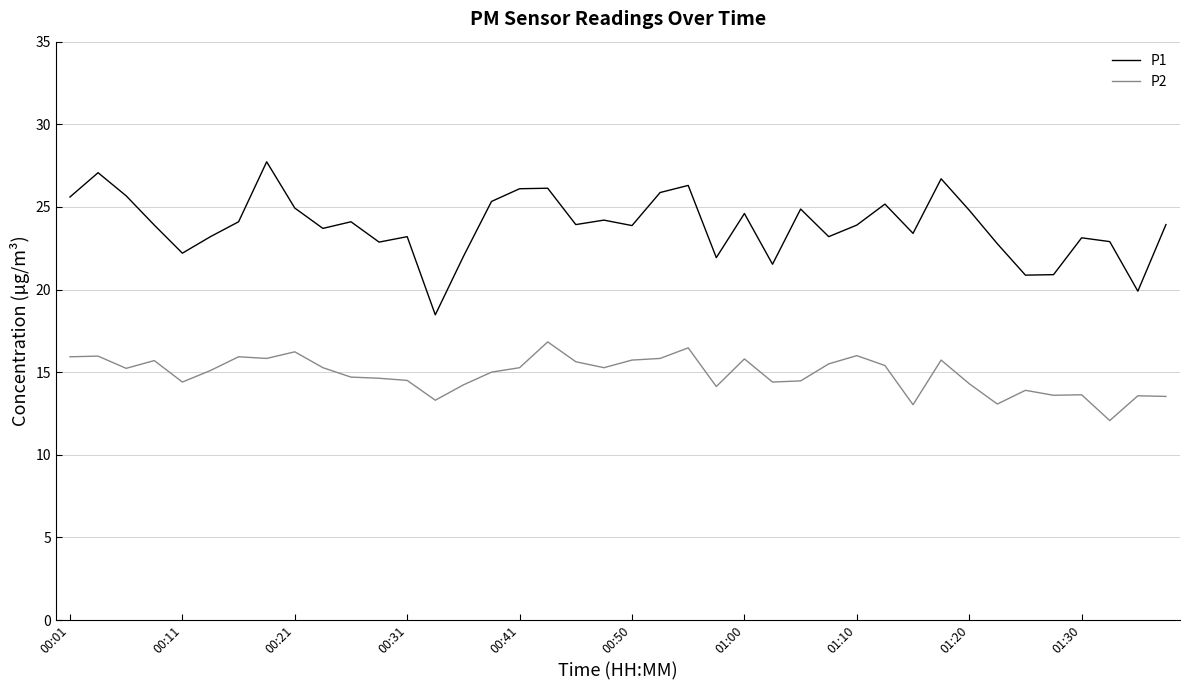

Which series has the largest total across all categories?

P1